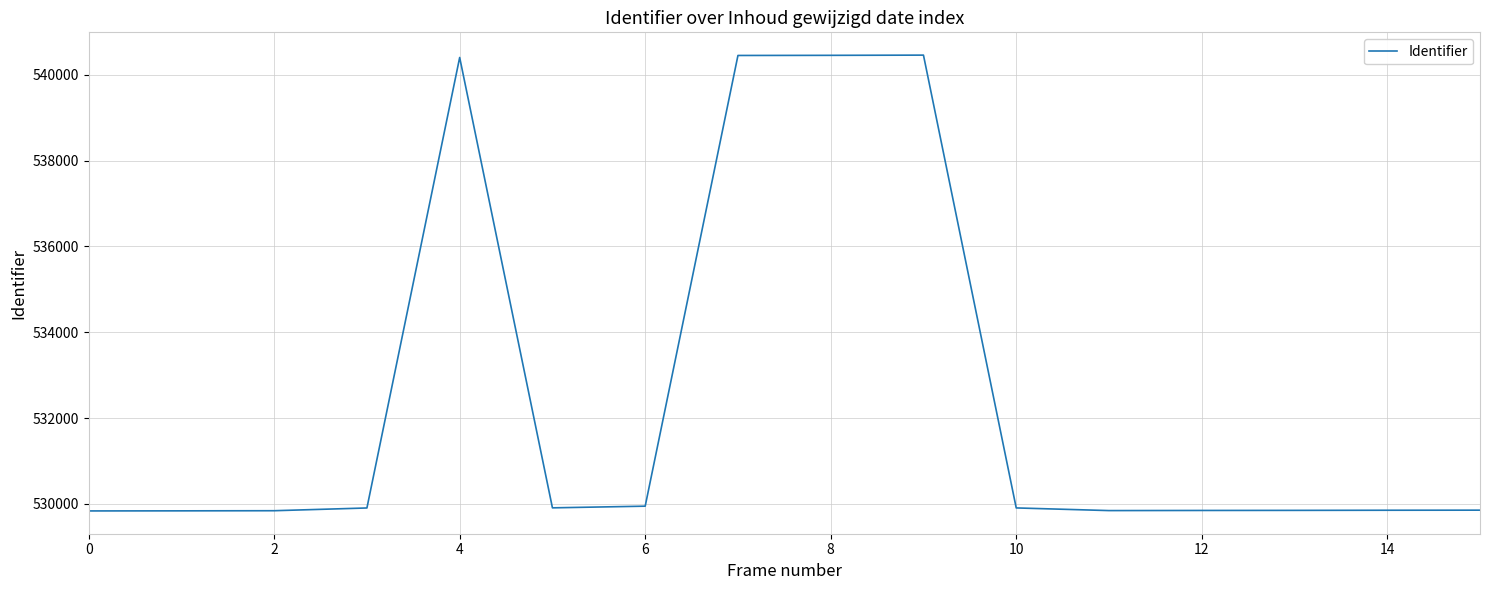

What is the difference between the maximum and minimum values?

10620